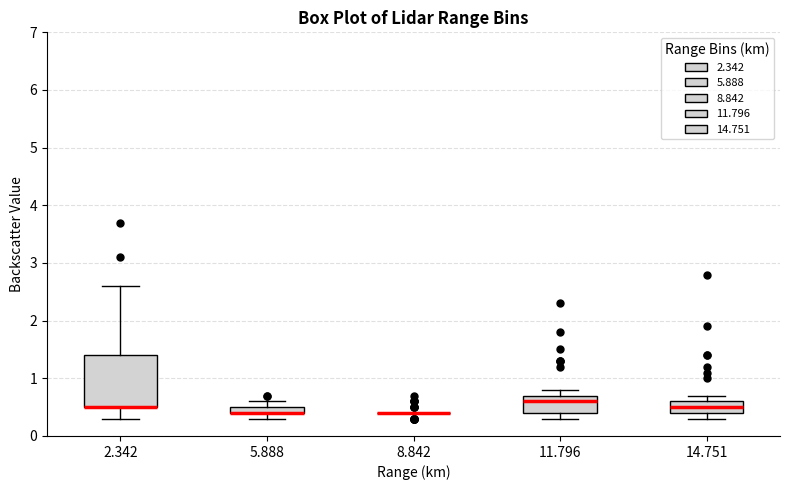

Which box is the tallest, from its lower edge to its upper edge?

2.342